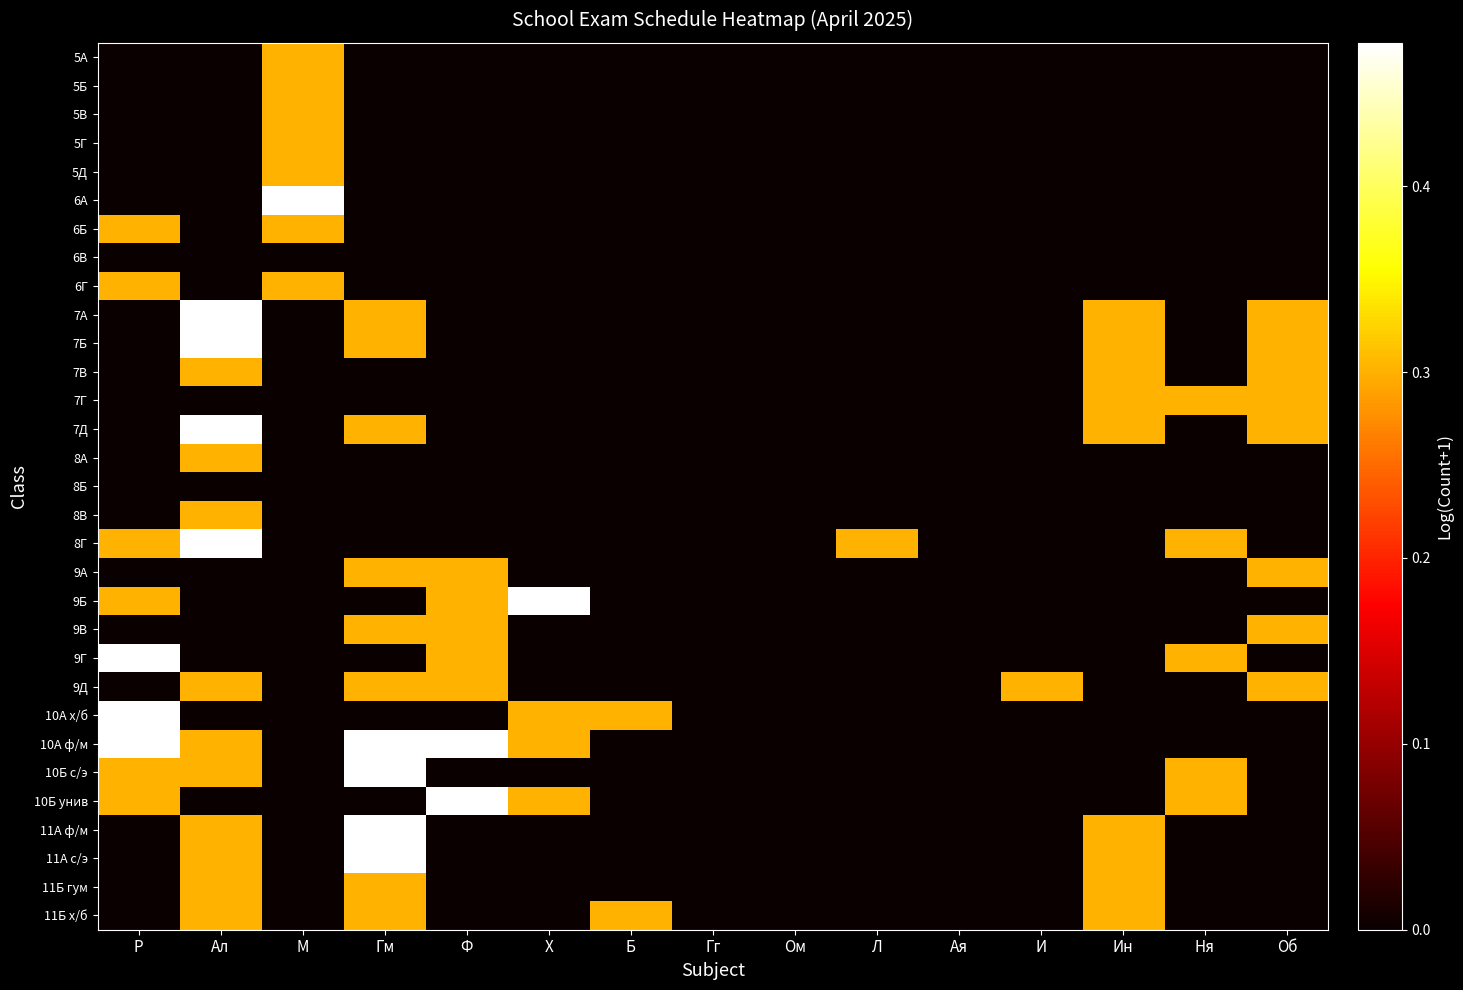

Reading left to right, transcribe all the data shown in this chart.

5А: Р=0.0	Ал=0.0	М=0.3	Гм=0.0	Ф=0.0	Х=0.0	Б=0.0	Гг=0.0	Ом=0.0	Л=0.0	Ая=0.0	И=0.0	Ин=0.0	Ня=0.0	Об=0.0
5Б: Р=0.0	Ал=0.0	М=0.3	Гм=0.0	Ф=0.0	Х=0.0	Б=0.0	Гг=0.0	Ом=0.0	Л=0.0	Ая=0.0	И=0.0	Ин=0.0	Ня=0.0	Об=0.0
5В: Р=0.0	Ал=0.0	М=0.3	Гм=0.0	Ф=0.0	Х=0.0	Б=0.0	Гг=0.0	Ом=0.0	Л=0.0	Ая=0.0	И=0.0	Ин=0.0	Ня=0.0	Об=0.0
5Г: Р=0.0	Ал=0.0	М=0.3	Гм=0.0	Ф=0.0	Х=0.0	Б=0.0	Гг=0.0	Ом=0.0	Л=0.0	Ая=0.0	И=0.0	Ин=0.0	Ня=0.0	Об=0.0
5Д: Р=0.0	Ал=0.0	М=0.3	Гм=0.0	Ф=0.0	Х=0.0	Б=0.0	Гг=0.0	Ом=0.0	Л=0.0	Ая=0.0	И=0.0	Ин=0.0	Ня=0.0	Об=0.0
6А: Р=0.0	Ал=0.0	М=0.5	Гм=0.0	Ф=0.0	Х=0.0	Б=0.0	Гг=0.0	Ом=0.0	Л=0.0	Ая=0.0	И=0.0	Ин=0.0	Ня=0.0	Об=0.0
6Б: Р=0.3	Ал=0.0	М=0.3	Гм=0.0	Ф=0.0	Х=0.0	Б=0.0	Гг=0.0	Ом=0.0	Л=0.0	Ая=0.0	И=0.0	Ин=0.0	Ня=0.0	Об=0.0
6В: Р=0.0	Ал=0.0	М=0.0	Гм=0.0	Ф=0.0	Х=0.0	Б=0.0	Гг=0.0	Ом=0.0	Л=0.0	Ая=0.0	И=0.0	Ин=0.0	Ня=0.0	Об=0.0
6Г: Р=0.3	Ал=0.0	М=0.3	Гм=0.0	Ф=0.0	Х=0.0	Б=0.0	Гг=0.0	Ом=0.0	Л=0.0	Ая=0.0	И=0.0	Ин=0.0	Ня=0.0	Об=0.0
7А: Р=0.0	Ал=0.5	М=0.0	Гм=0.3	Ф=0.0	Х=0.0	Б=0.0	Гг=0.0	Ом=0.0	Л=0.0	Ая=0.0	И=0.0	Ин=0.3	Ня=0.0	Об=0.3
7Б: Р=0.0	Ал=0.5	М=0.0	Гм=0.3	Ф=0.0	Х=0.0	Б=0.0	Гг=0.0	Ом=0.0	Л=0.0	Ая=0.0	И=0.0	Ин=0.3	Ня=0.0	Об=0.3
7В: Р=0.0	Ал=0.3	М=0.0	Гм=0.0	Ф=0.0	Х=0.0	Б=0.0	Гг=0.0	Ом=0.0	Л=0.0	Ая=0.0	И=0.0	Ин=0.3	Ня=0.0	Об=0.3
7Г: Р=0.0	Ал=0.0	М=0.0	Гм=0.0	Ф=0.0	Х=0.0	Б=0.0	Гг=0.0	Ом=0.0	Л=0.0	Ая=0.0	И=0.0	Ин=0.3	Ня=0.3	Об=0.3
7Д: Р=0.0	Ал=0.5	М=0.0	Гм=0.3	Ф=0.0	Х=0.0	Б=0.0	Гг=0.0	Ом=0.0	Л=0.0	Ая=0.0	И=0.0	Ин=0.3	Ня=0.0	Об=0.3
8А: Р=0.0	Ал=0.3	М=0.0	Гм=0.0	Ф=0.0	Х=0.0	Б=0.0	Гг=0.0	Ом=0.0	Л=0.0	Ая=0.0	И=0.0	Ин=0.0	Ня=0.0	Об=0.0
8Б: Р=0.0	Ал=0.0	М=0.0	Гм=0.0	Ф=0.0	Х=0.0	Б=0.0	Гг=0.0	Ом=0.0	Л=0.0	Ая=0.0	И=0.0	Ин=0.0	Ня=0.0	Об=0.0
8В: Р=0.0	Ал=0.3	М=0.0	Гм=0.0	Ф=0.0	Х=0.0	Б=0.0	Гг=0.0	Ом=0.0	Л=0.0	Ая=0.0	И=0.0	Ин=0.0	Ня=0.0	Об=0.0
8Г: Р=0.3	Ал=0.5	М=0.0	Гм=0.0	Ф=0.0	Х=0.0	Б=0.0	Гг=0.0	Ом=0.0	Л=0.3	Ая=0.0	И=0.0	Ин=0.0	Ня=0.3	Об=0.0
9А: Р=0.0	Ал=0.0	М=0.0	Гм=0.3	Ф=0.3	Х=0.0	Б=0.0	Гг=0.0	Ом=0.0	Л=0.0	Ая=0.0	И=0.0	Ин=0.0	Ня=0.0	Об=0.3
9Б: Р=0.3	Ал=0.0	М=0.0	Гм=0.0	Ф=0.3	Х=0.5	Б=0.0	Гг=0.0	Ом=0.0	Л=0.0	Ая=0.0	И=0.0	Ин=0.0	Ня=0.0	Об=0.0
9В: Р=0.0	Ал=0.0	М=0.0	Гм=0.3	Ф=0.3	Х=0.0	Б=0.0	Гг=0.0	Ом=0.0	Л=0.0	Ая=0.0	И=0.0	Ин=0.0	Ня=0.0	Об=0.3
9Г: Р=0.5	Ал=0.0	М=0.0	Гм=0.0	Ф=0.3	Х=0.0	Б=0.0	Гг=0.0	Ом=0.0	Л=0.0	Ая=0.0	И=0.0	Ин=0.0	Ня=0.3	Об=0.0
9Д: Р=0.0	Ал=0.3	М=0.0	Гм=0.3	Ф=0.3	Х=0.0	Б=0.0	Гг=0.0	Ом=0.0	Л=0.0	Ая=0.0	И=0.3	Ин=0.0	Ня=0.0	Об=0.3
10А х/б: Р=0.5	Ал=0.0	М=0.0	Гм=0.0	Ф=0.0	Х=0.3	Б=0.3	Гг=0.0	Ом=0.0	Л=0.0	Ая=0.0	И=0.0	Ин=0.0	Ня=0.0	Об=0.0
10А ф/м: Р=0.5	Ал=0.3	М=0.0	Гм=0.5	Ф=0.5	Х=0.3	Б=0.0	Гг=0.0	Ом=0.0	Л=0.0	Ая=0.0	И=0.0	Ин=0.0	Ня=0.0	Об=0.0
10Б с/э: Р=0.3	Ал=0.3	М=0.0	Гм=0.5	Ф=0.0	Х=0.0	Б=0.0	Гг=0.0	Ом=0.0	Л=0.0	Ая=0.0	И=0.0	Ин=0.0	Ня=0.3	Об=0.0
10Б унив: Р=0.3	Ал=0.0	М=0.0	Гм=0.0	Ф=0.5	Х=0.3	Б=0.0	Гг=0.0	Ом=0.0	Л=0.0	Ая=0.0	И=0.0	Ин=0.0	Ня=0.3	Об=0.0
11А ф/м: Р=0.0	Ал=0.3	М=0.0	Гм=0.5	Ф=0.0	Х=0.0	Б=0.0	Гг=0.0	Ом=0.0	Л=0.0	Ая=0.0	И=0.0	Ин=0.3	Ня=0.0	Об=0.0
11А с/э: Р=0.0	Ал=0.3	М=0.0	Гм=0.5	Ф=0.0	Х=0.0	Б=0.0	Гг=0.0	Ом=0.0	Л=0.0	Ая=0.0	И=0.0	Ин=0.3	Ня=0.0	Об=0.0
11Б гум: Р=0.0	Ал=0.3	М=0.0	Гм=0.3	Ф=0.0	Х=0.0	Б=0.0	Гг=0.0	Ом=0.0	Л=0.0	Ая=0.0	И=0.0	Ин=0.3	Ня=0.0	Об=0.0
11Б х/б: Р=0.0	Ал=0.3	М=0.0	Гм=0.3	Ф=0.0	Х=0.0	Б=0.3	Гг=0.0	Ом=0.0	Л=0.0	Ая=0.0	И=0.0	Ин=0.3	Ня=0.0	Об=0.0